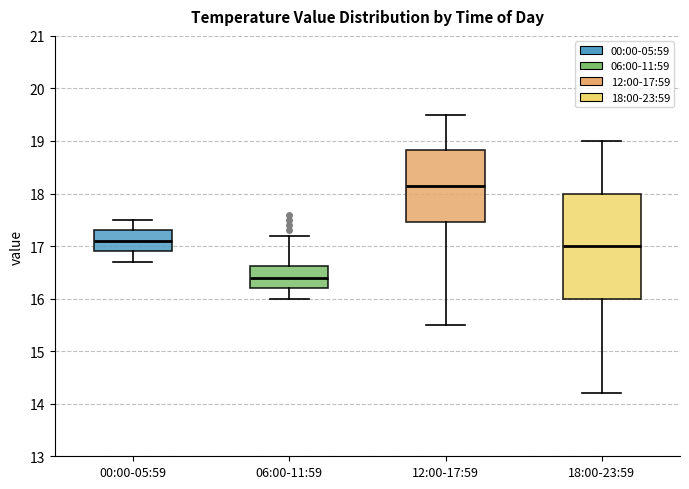

Where does the upper whisker of the box for 18:00-23:59 end on the y-axis? The values are not printed on the chart, so give them approximately, as read against the axis.

19.0